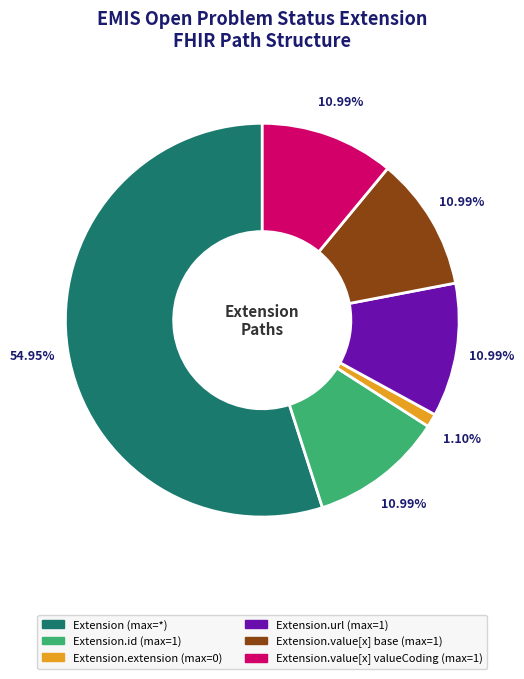

To the nearest percent, what is the difference between the largest and smallest slice percentages?

54%